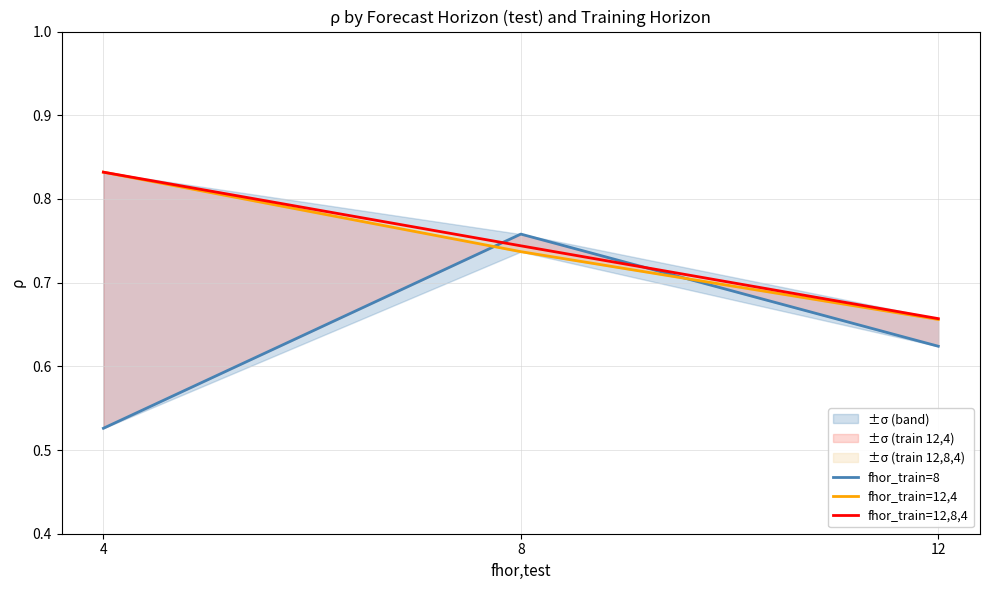

At which label is fhor_train=8 closest to 0?

4